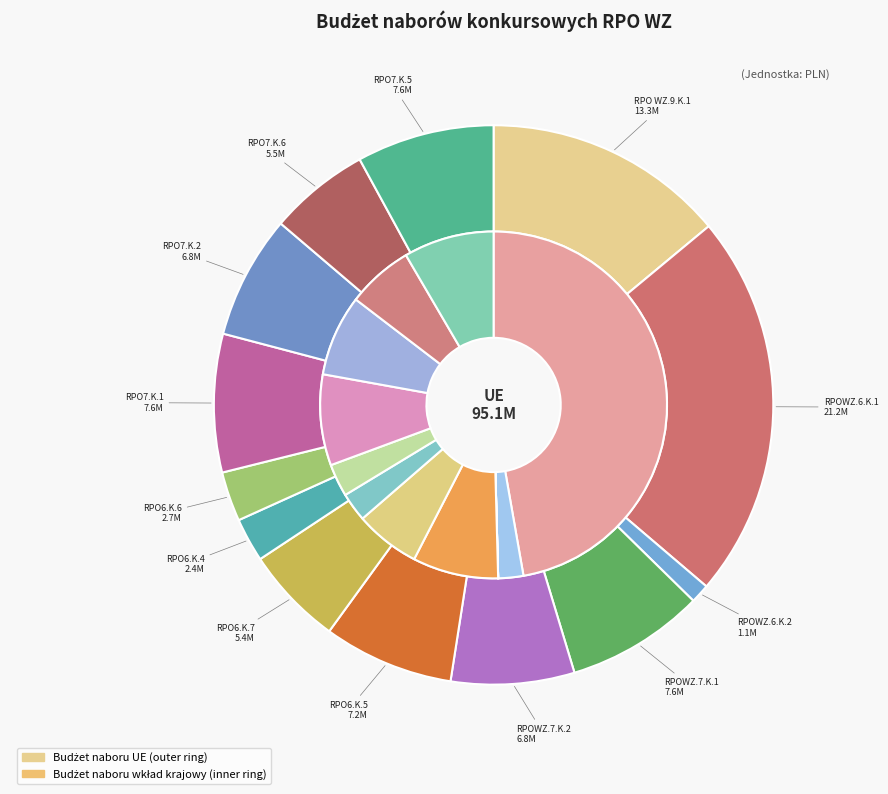

Is the sum of RPO WZ.9.K.1 and RPO6.K.7 greater than half?

No